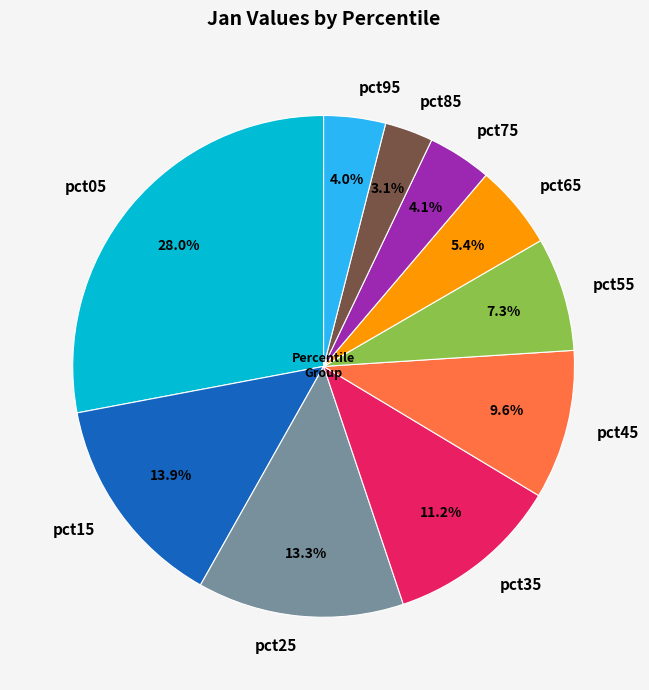

How much of the chart is everything except pct45?

90.4%